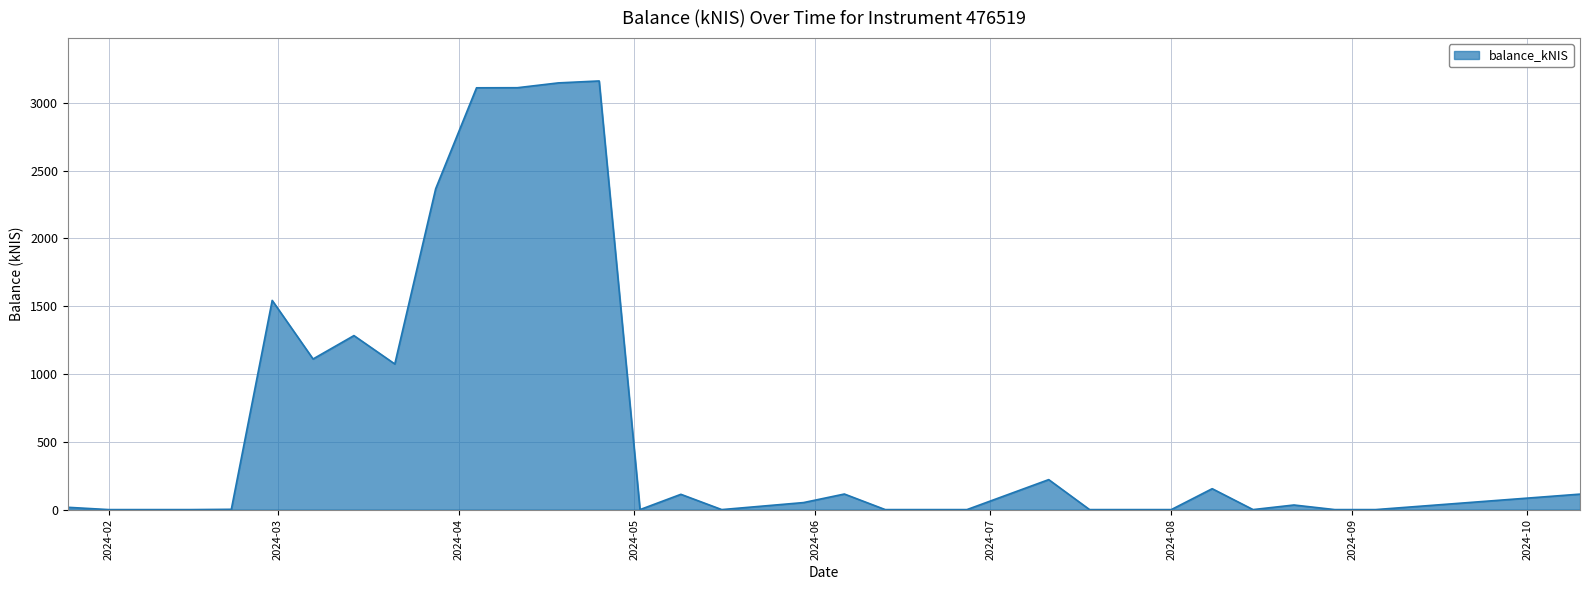

What is the greatest value displayed?

3162.1